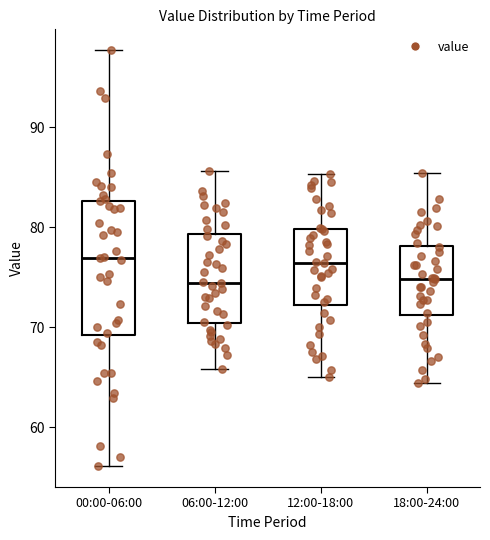

Comparing the boxes themselves (not the whiskers), which one is the tallest?

00:00-06:00